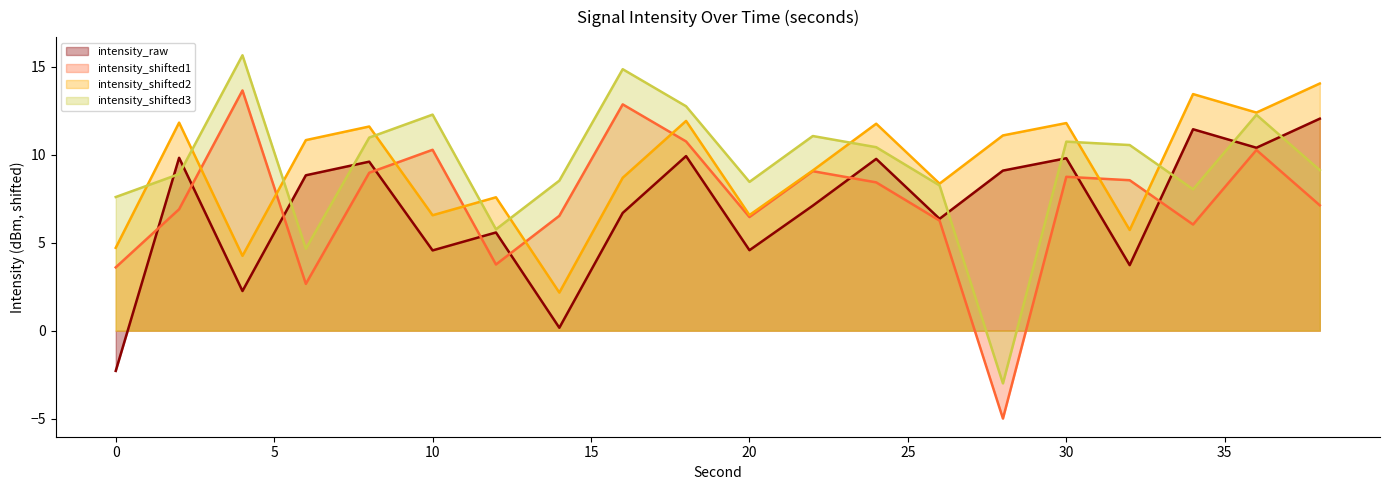

The value of intensity_shifted1 at 34 is 10.6. True or false?

False